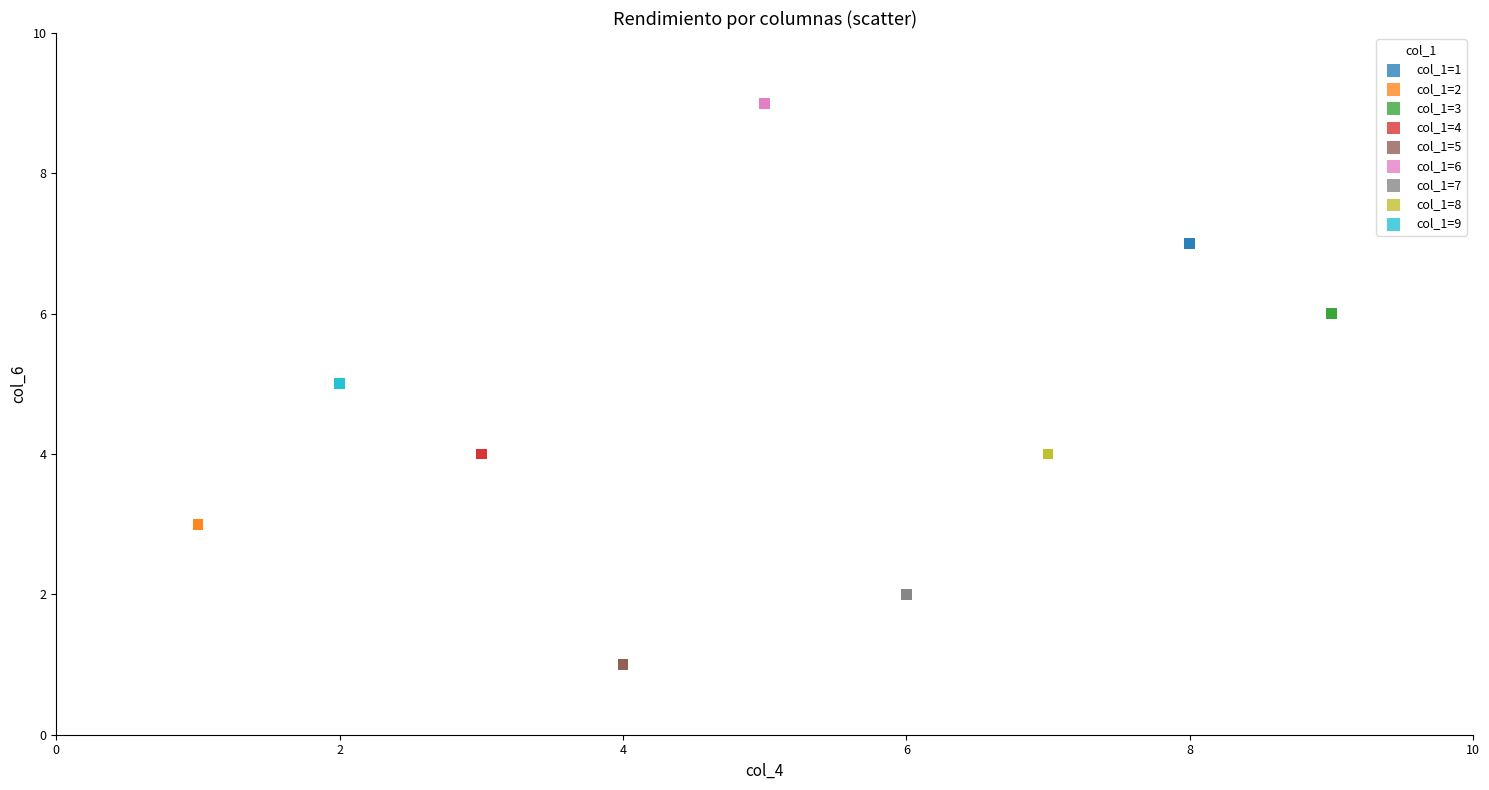

Which series contains the lowest Y value?

col_1=5